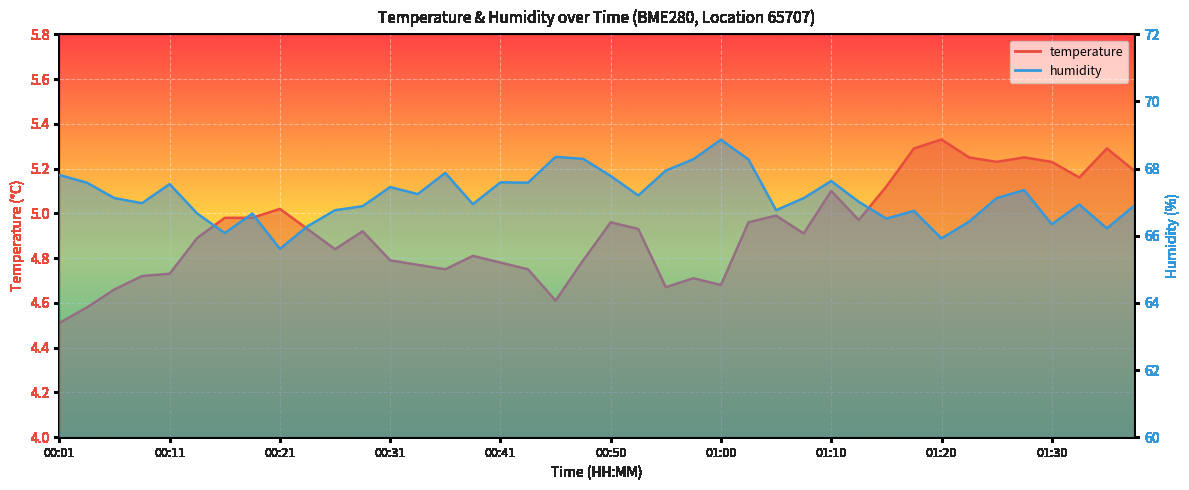

At how many categories does at least one series exceed 25?

40